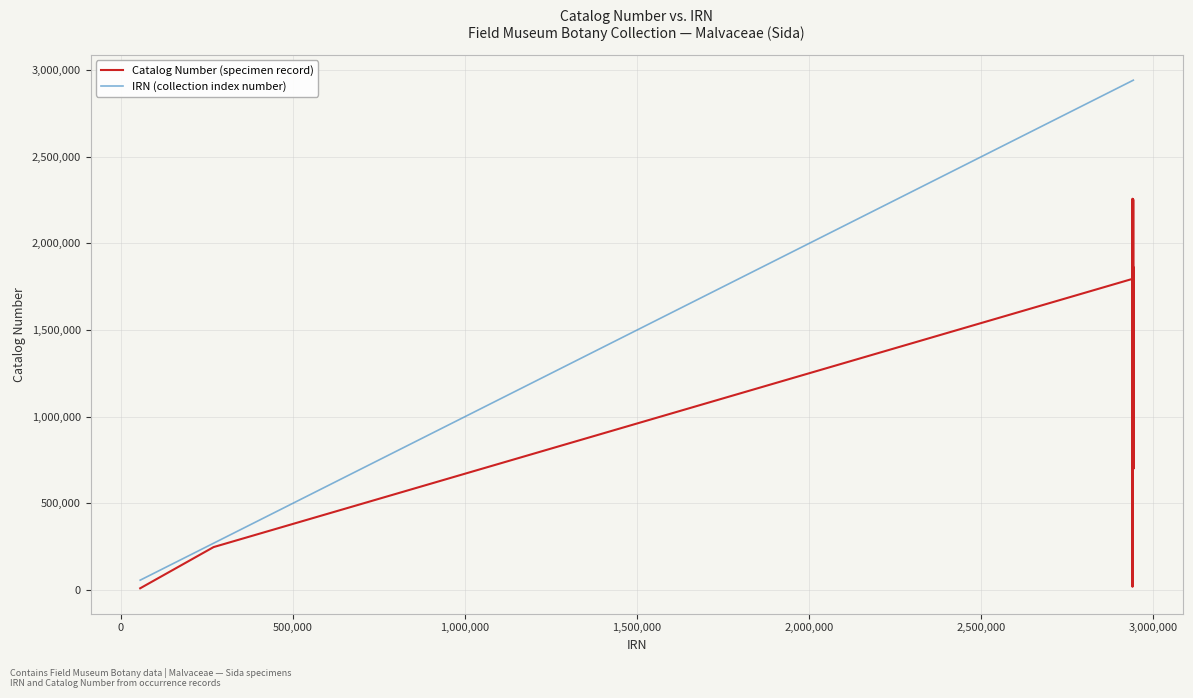

What is the greatest value displayed?

2942167